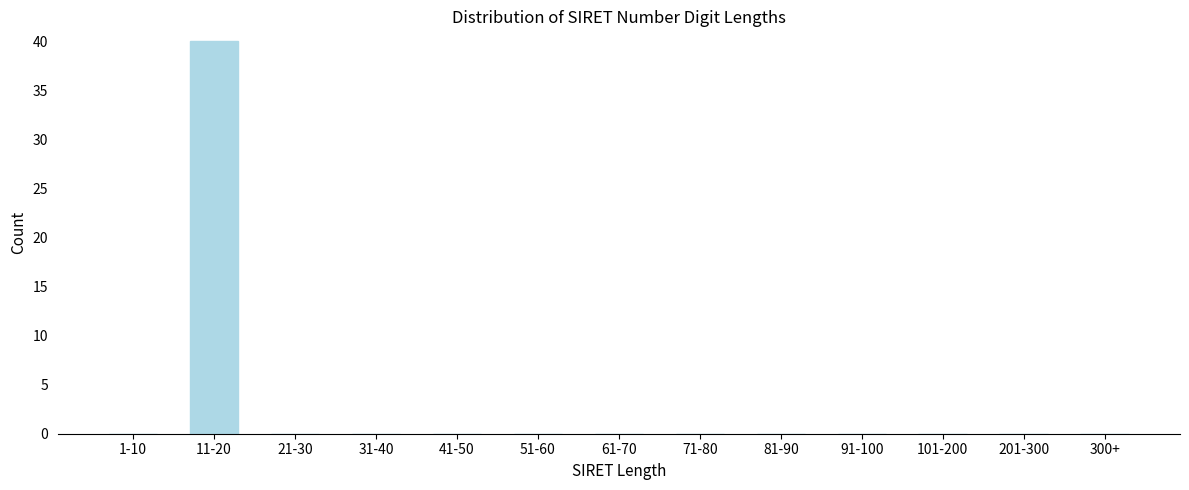

Reading left to right, list all the values displayed in this chart.

1-10=0	11-20=40	21-30=0	31-40=0	41-50=0	51-60=0	61-70=0	71-80=0	81-90=0	91-100=0	101-200=0	201-300=0	300+=0